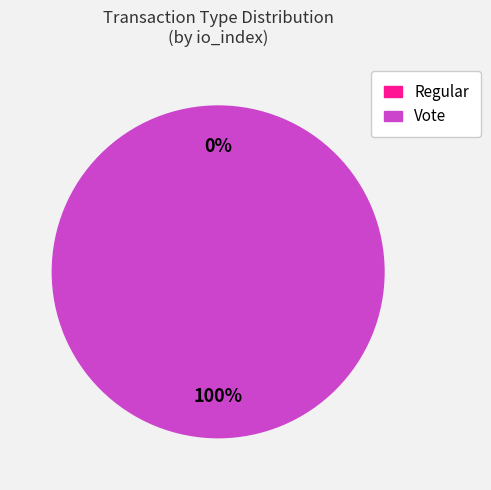

The Vote slice represents 100% of the pie. True or false?

True